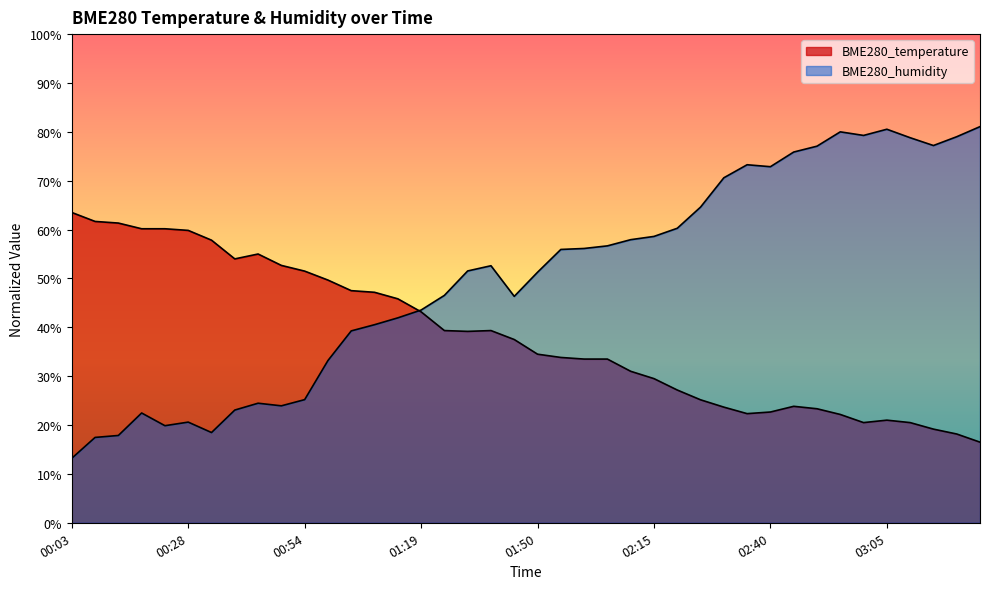

What are all the series names shown in the legend?

BME280_temperature, BME280_humidity